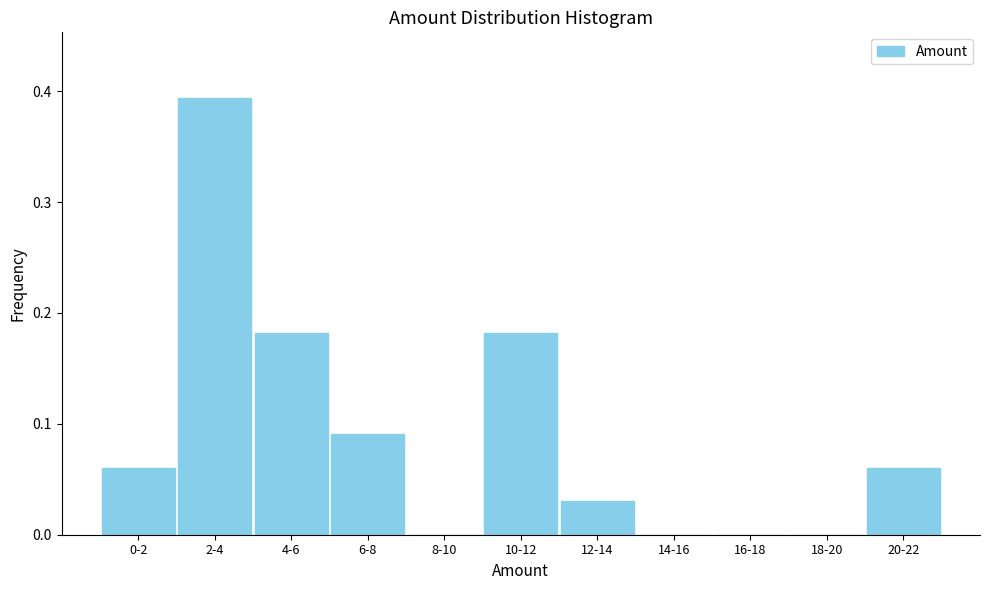

True or false: the data shows 0.2 at 2-4.

False